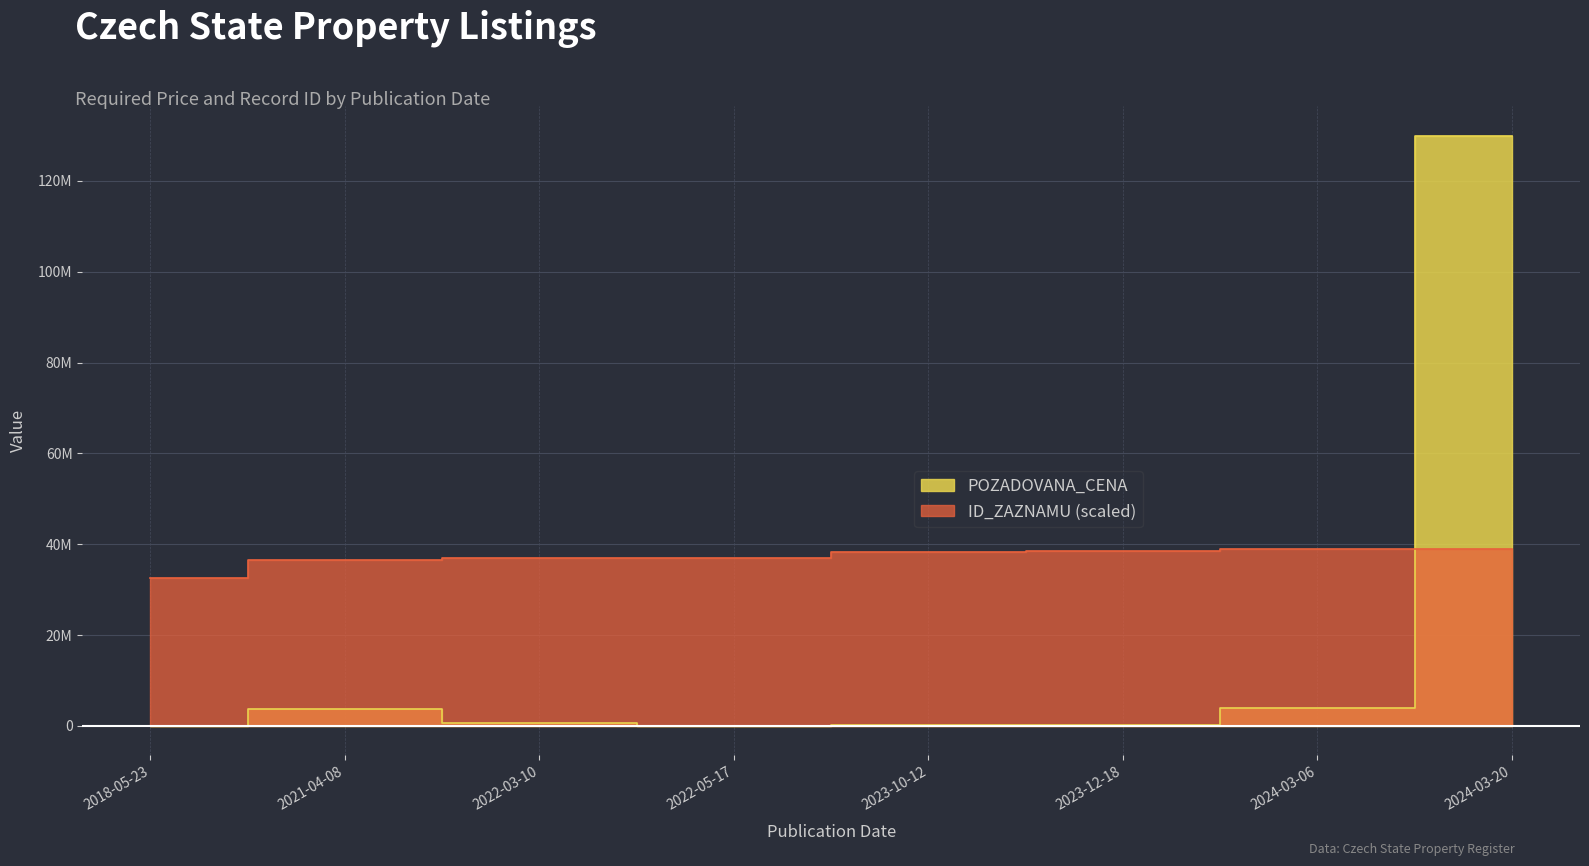

After their last crossing, which series has the higher values: POZADOVANA_CENA or ID_ZAZNAMU?

POZADOVANA_CENA